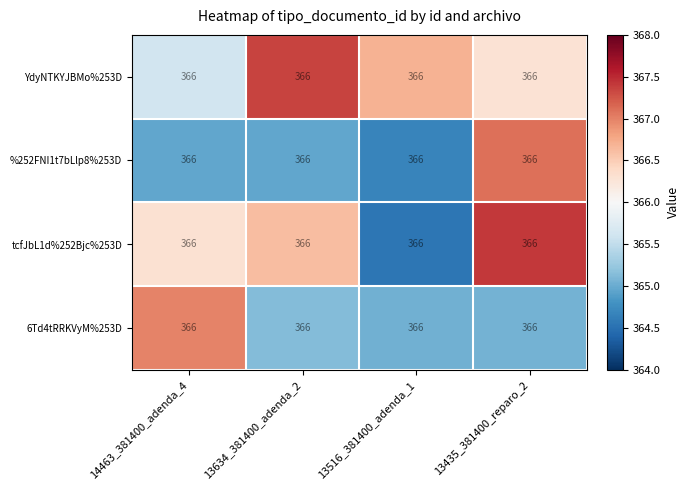

List the series in order of their peak value, highest first.

tcfJbL1d%252Bjc%253D, YdyNTKYJBMo%253D, %252FNI1t7bLlp8%253D, 6Td4tRRKVyM%253D